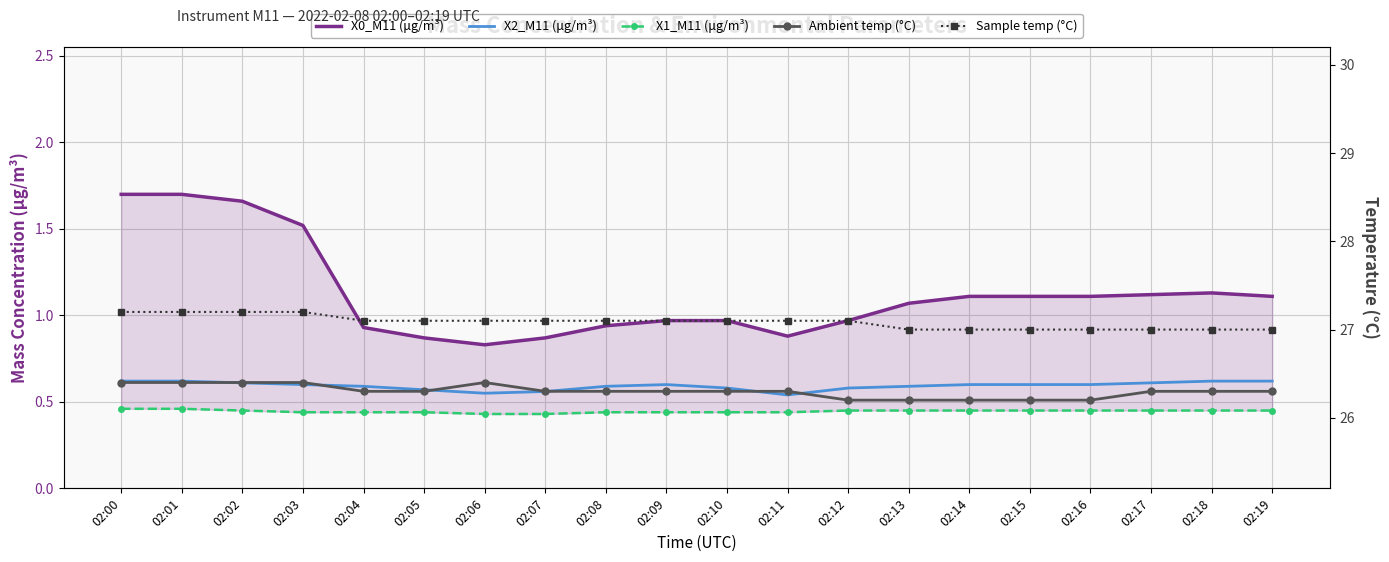

What is the difference between the X0_M11 (μg/m³) values at 02:01 and 02:16?

0.6